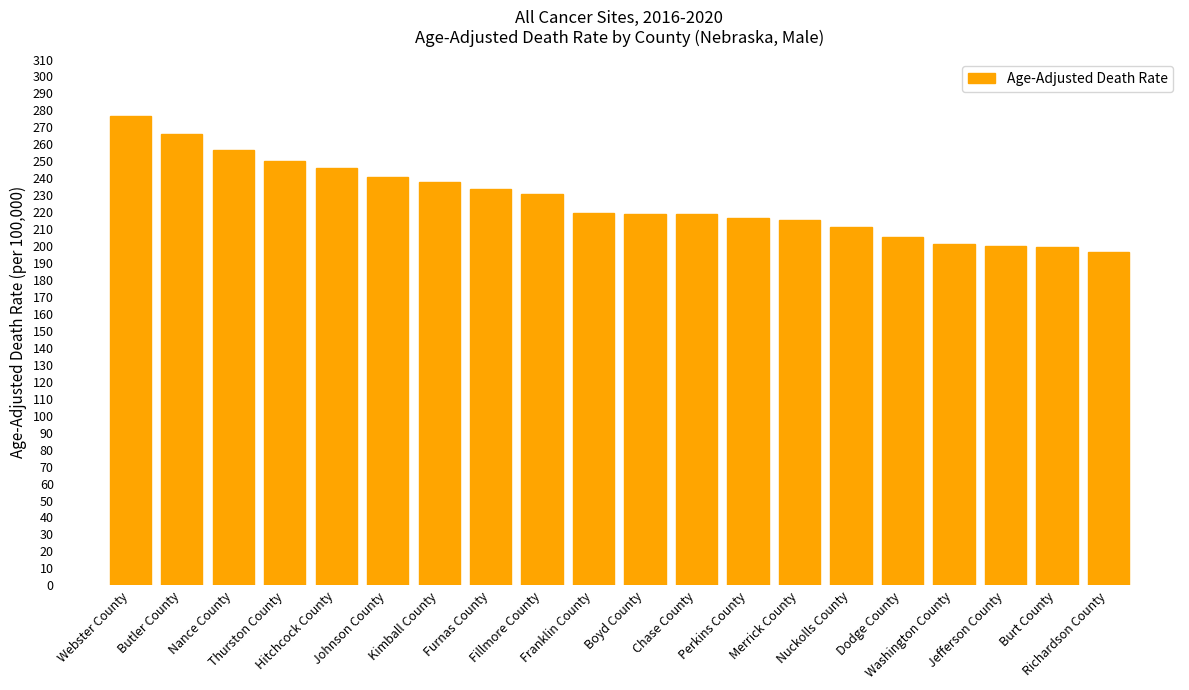

What is the value of the 3rd bar from the left?

256.5